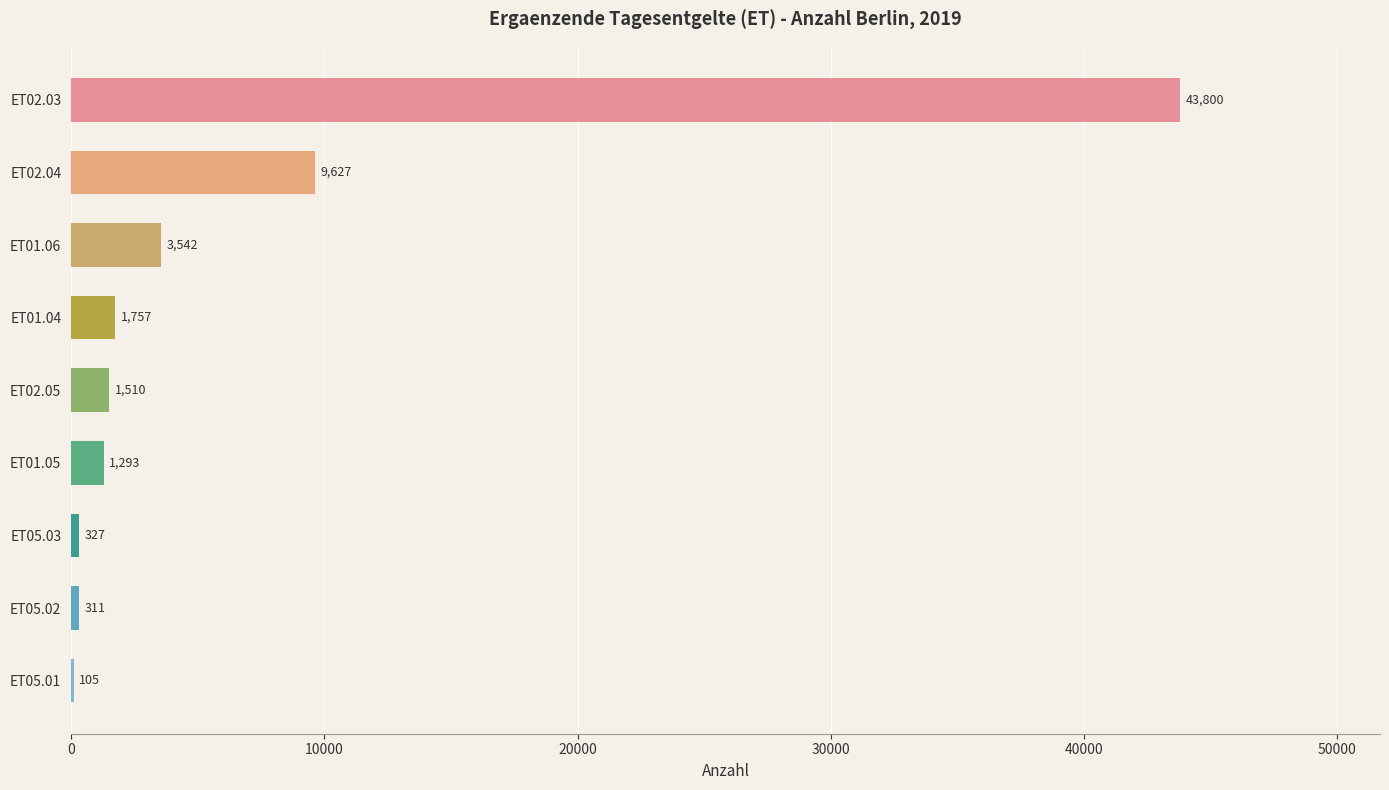

What is the change in value from ET02.03 to ET05.02?

-43489